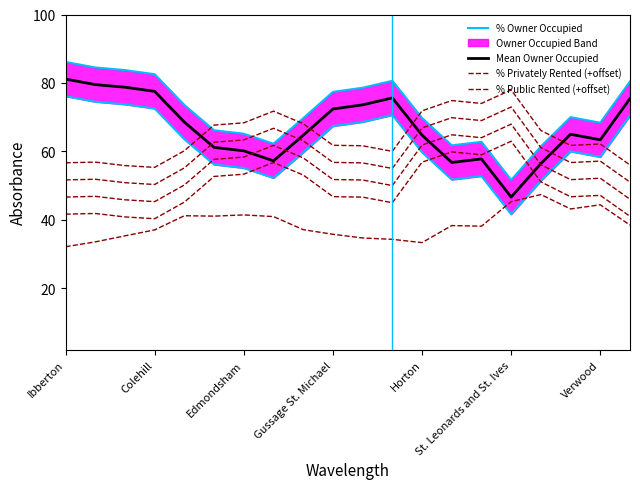

In % Privately Rented (+offset), how many points are higher than both neighbors (excluding endpoints)?

5